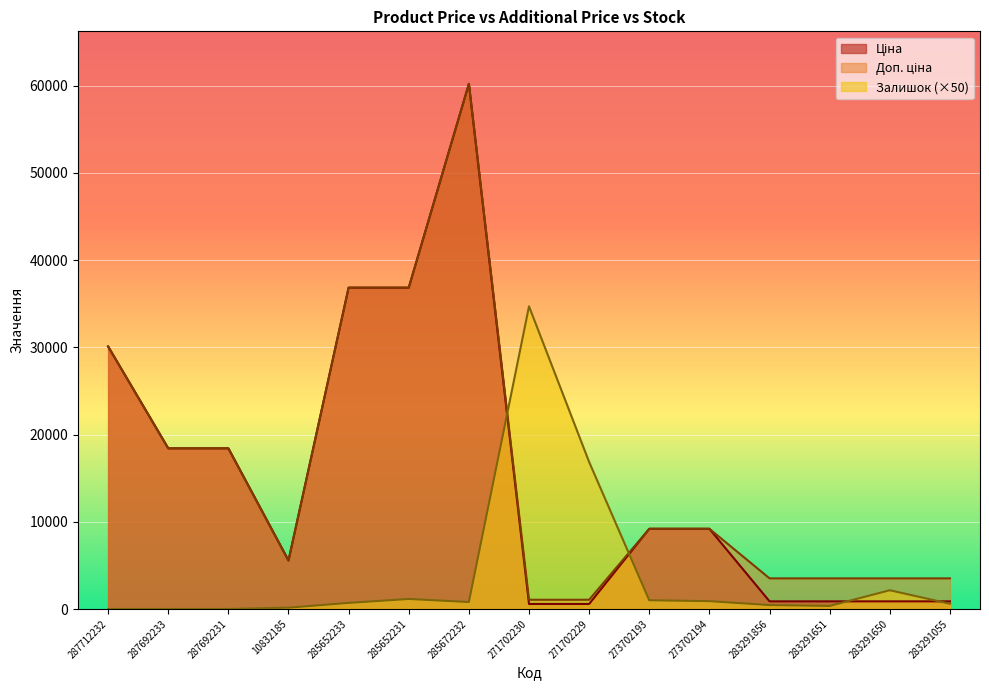

Which has a higher value, 285652231 or 273702194?

285652231